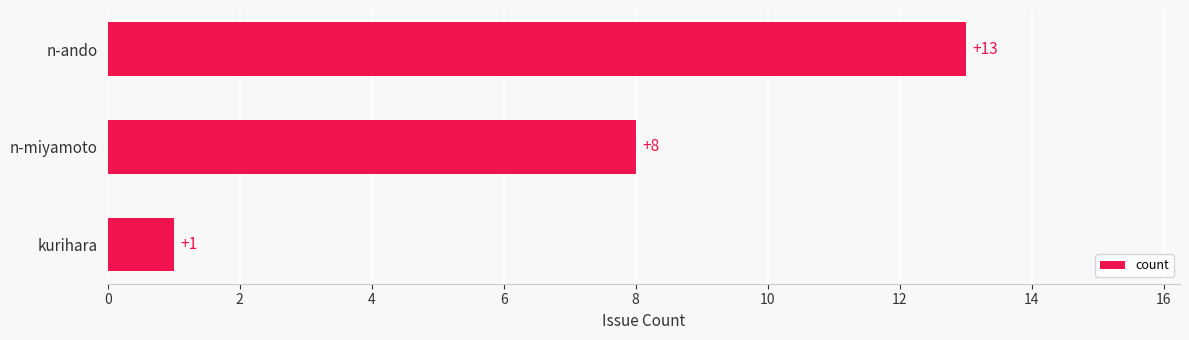

What is the change in value from kurihara to n-miyamoto?

+7